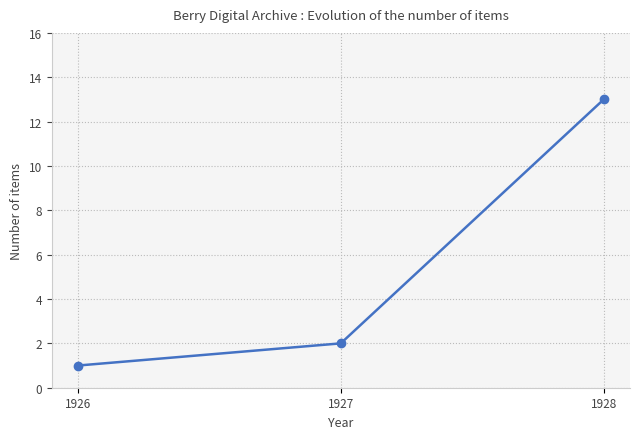

What is the value of the 3rd point from the left?

13